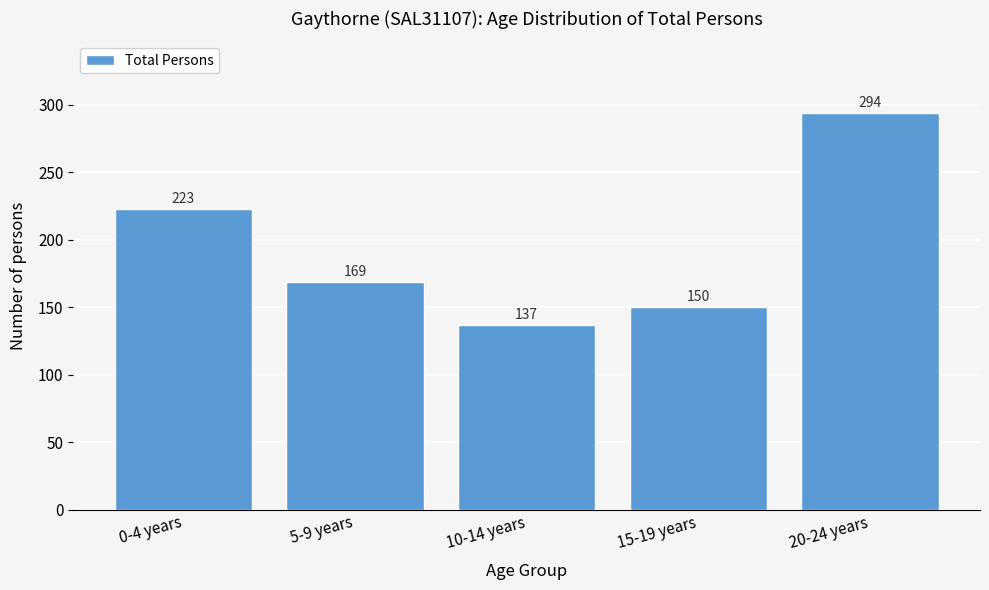

Reading left to right, transcribe all the data shown in this chart.

0-4 years=223	5-9 years=169	10-14 years=137	15-19 years=150	20-24 years=294